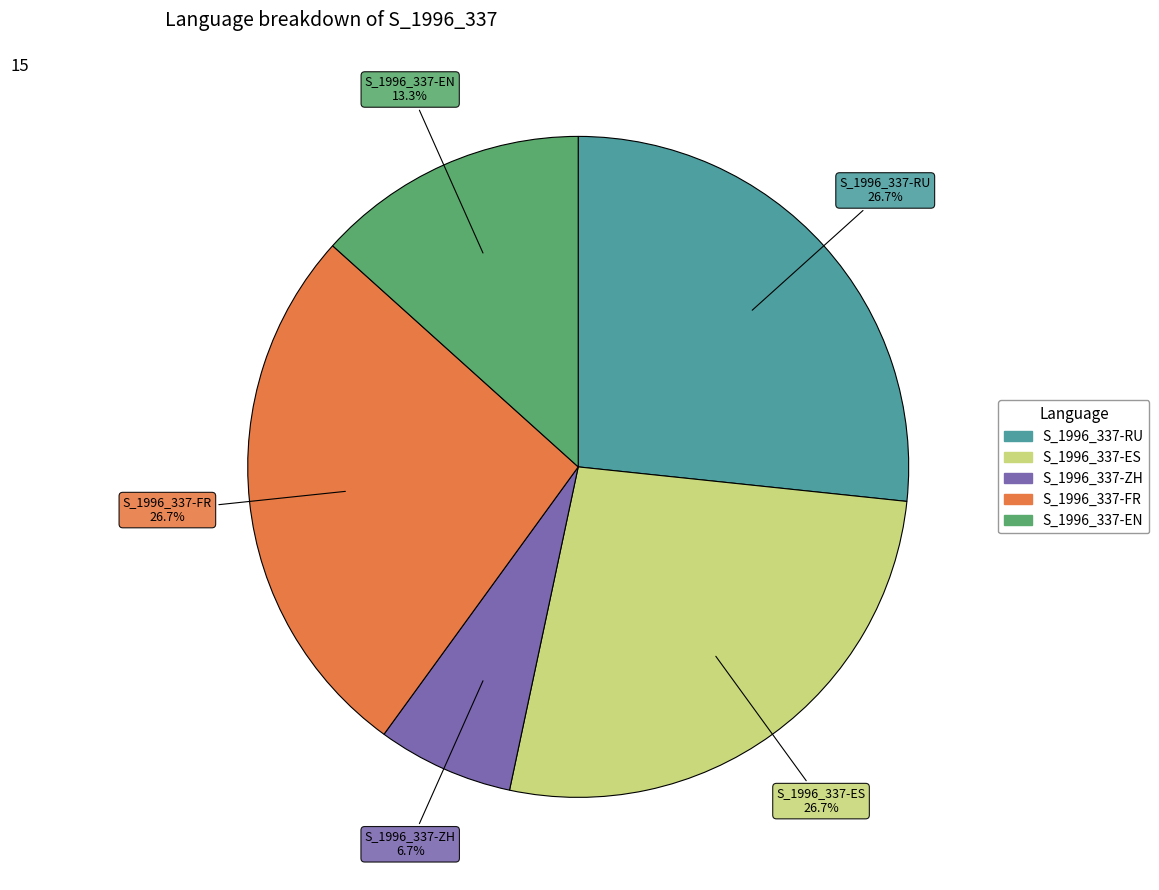

To the nearest percent, what is the difference between the largest and smallest slice percentages?

20%